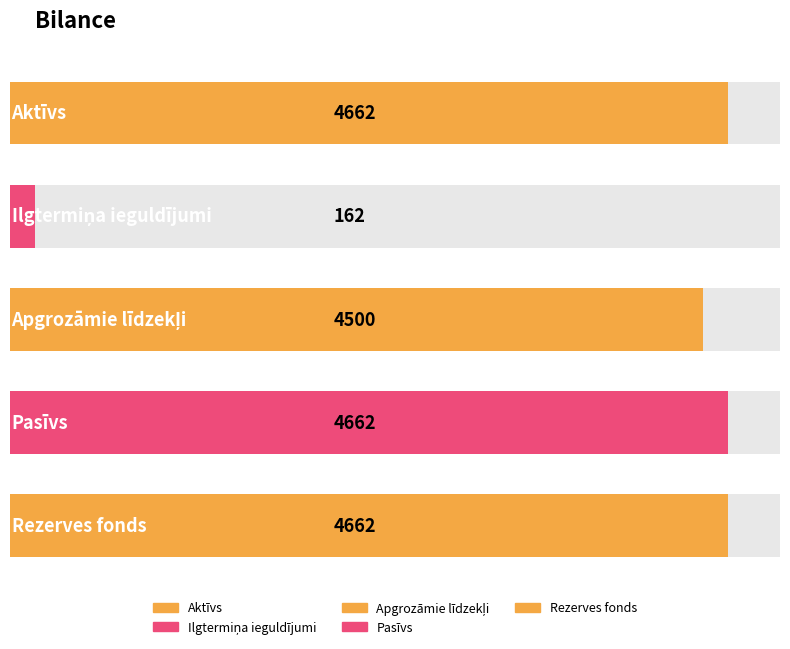

Is it true that the value at Aktīvs is 4662?

True